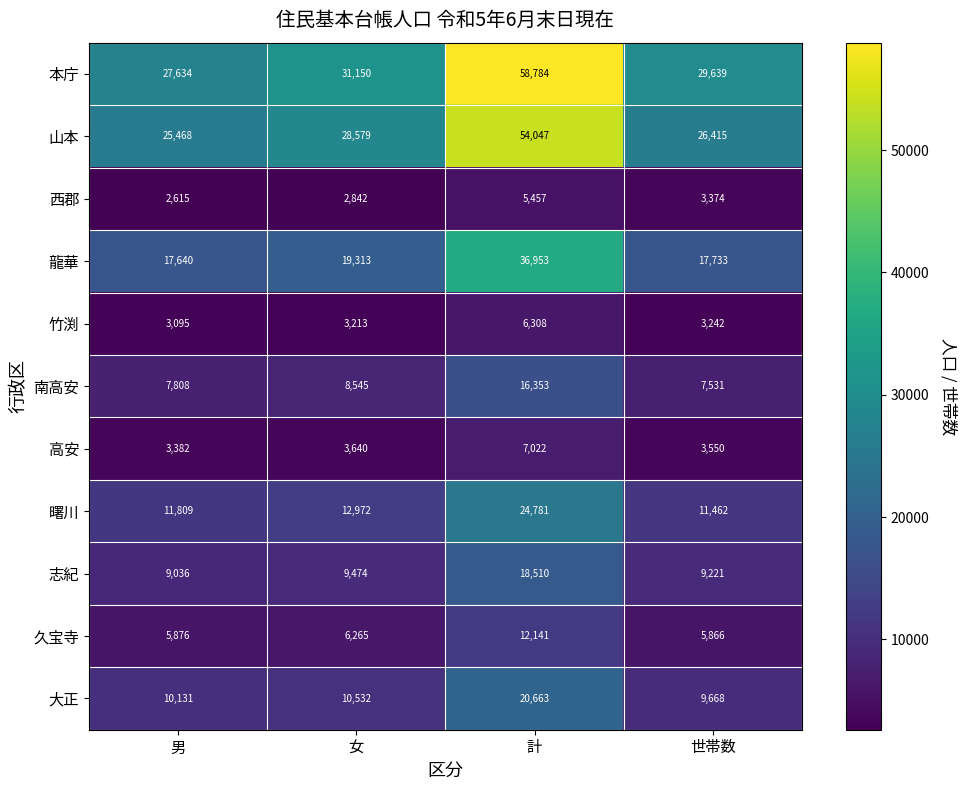

Between 男 and 計, which series saw the biggest shift?

本庁